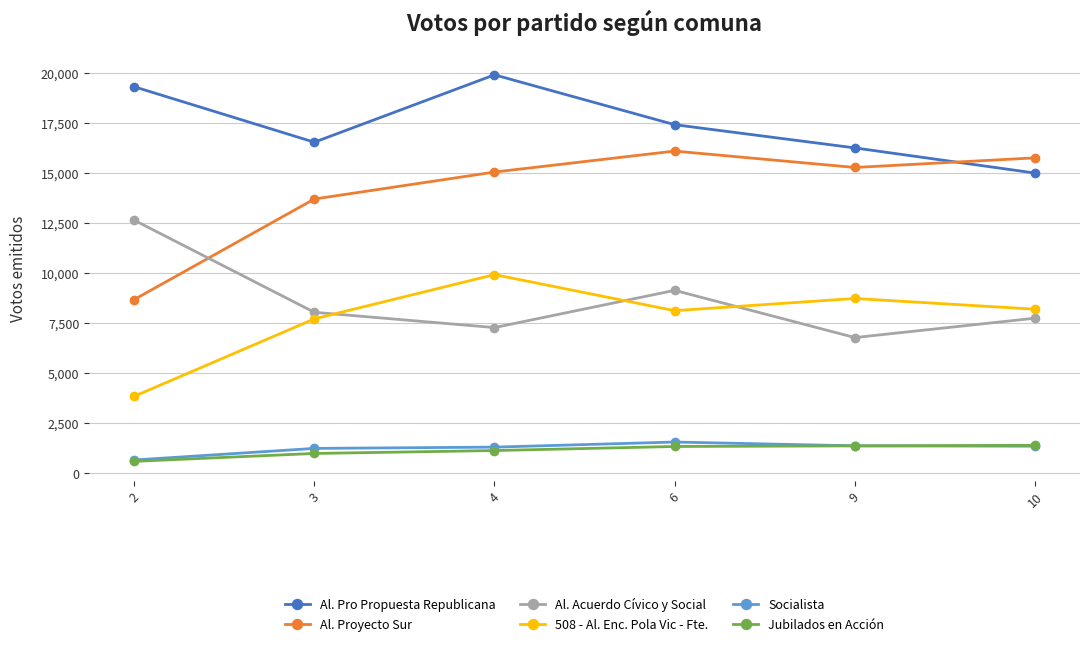

Rank the categories by Al. Pro Propuesta Republicana value from highest to lowest.

4, 2, 6, 3, 9, 10